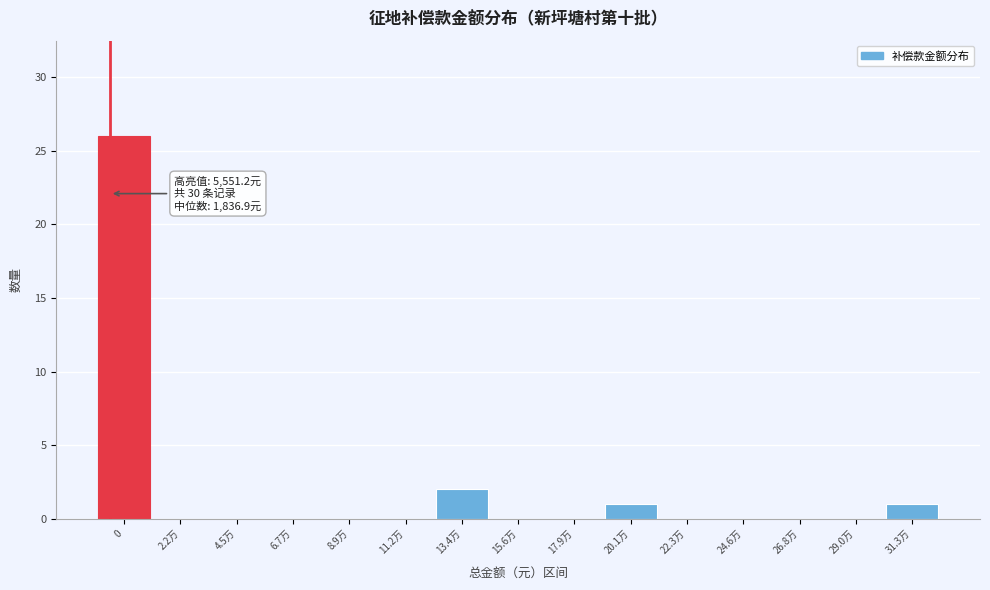

Reading left to right, extract all data points from this chart.

0=26	2.2万=0	4.5万=0	6.7万=0	8.9万=0	11.2万=0	13.4万=2	15.6万=0	17.9万=0	20.1万=1	22.3万=0	24.6万=0	26.8万=0	29.0万=0	31.3万=1